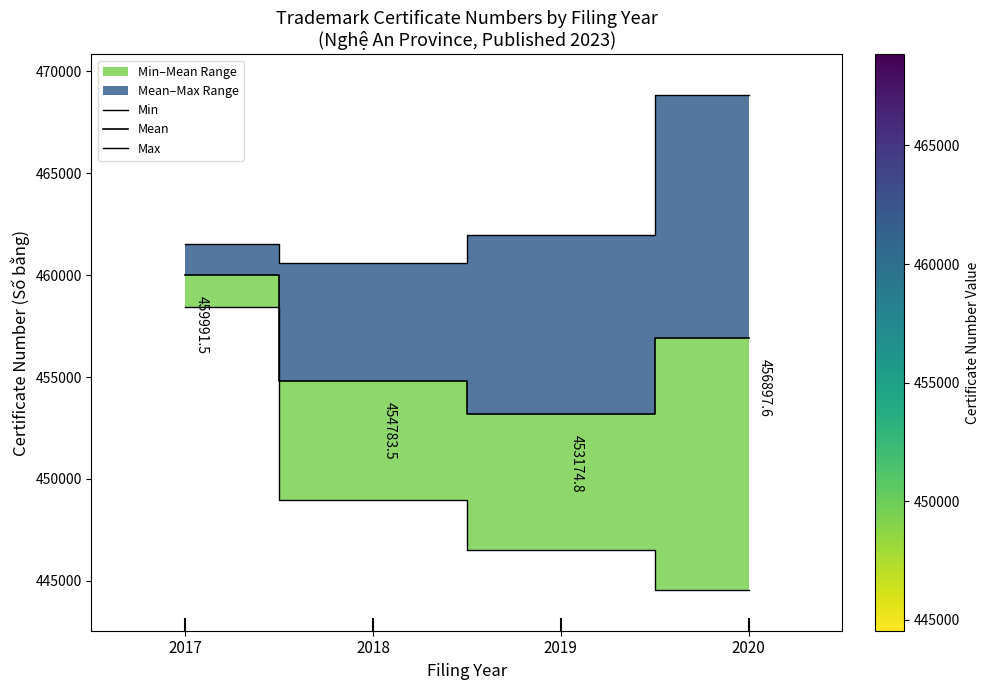

True or false: Min and Max intersect in this chart.

False